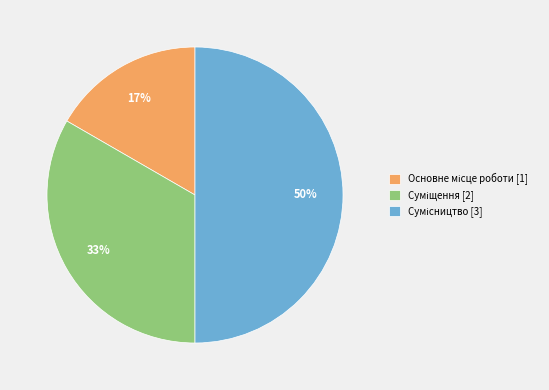

To the nearest percent, what is the average slice percentage?

33%